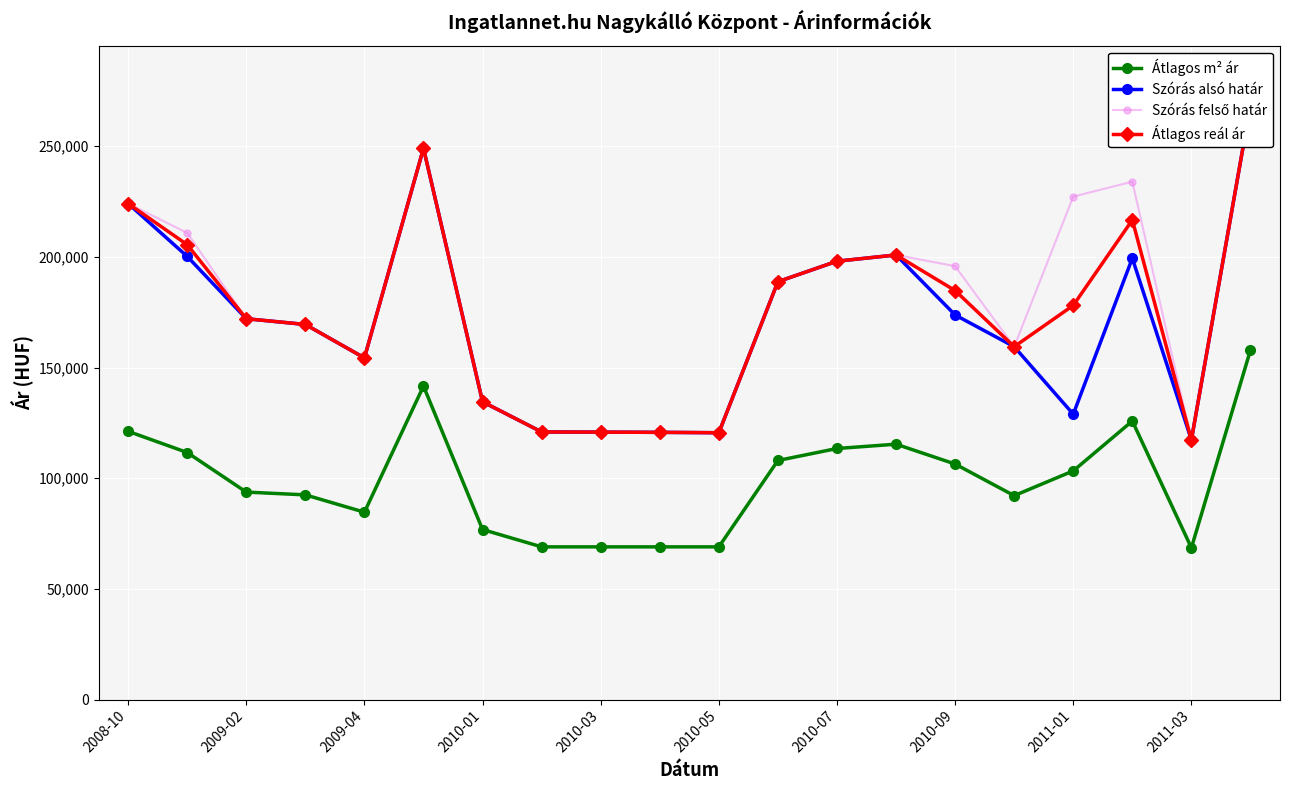

What is the highest value of the Átlagos m² ár series?

157894